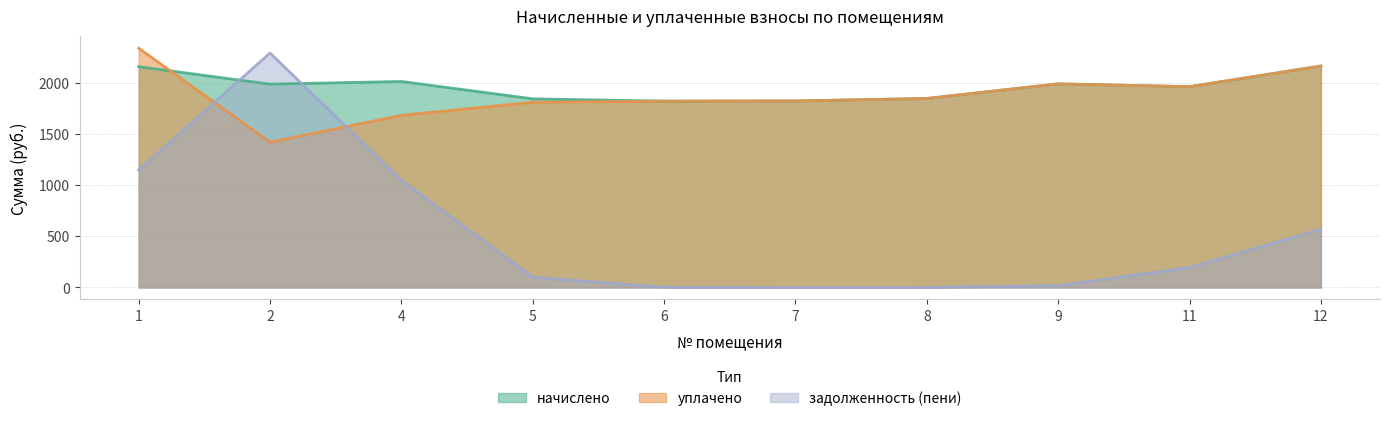

List the series in order of their peak value, lowest first.

начислено, задолженность (пени), уплачено